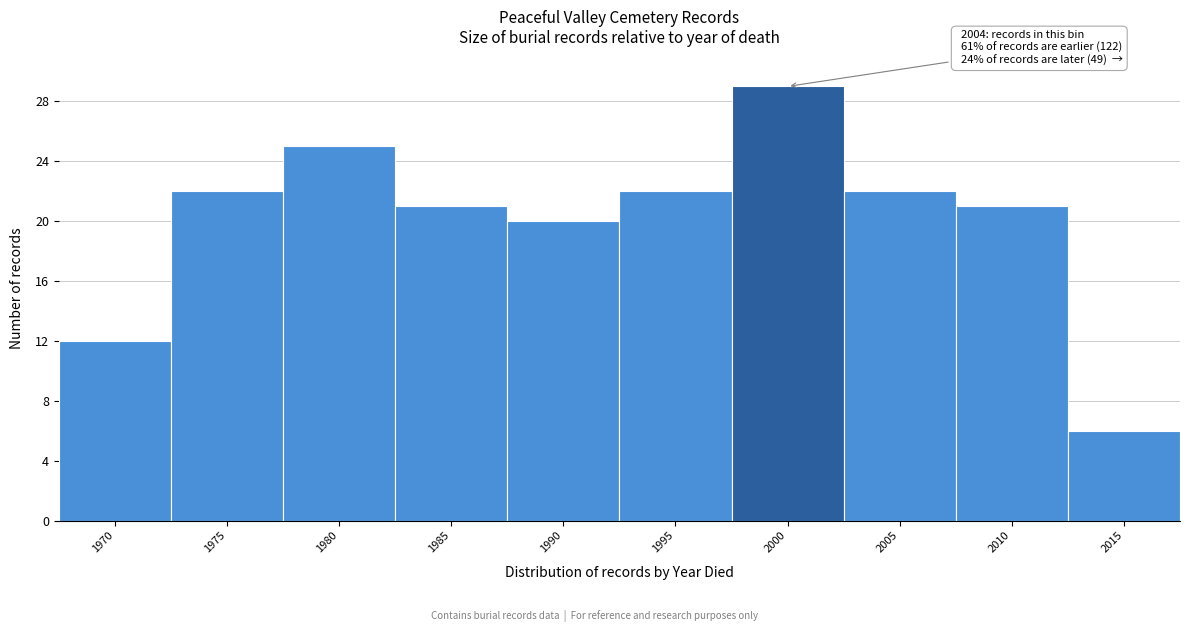

Reading left to right, extract all data points from this chart.

1970=12	1975=22	1980=25	1985=21	1990=20	1995=22	2000=29	2005=22	2010=21	2015=6